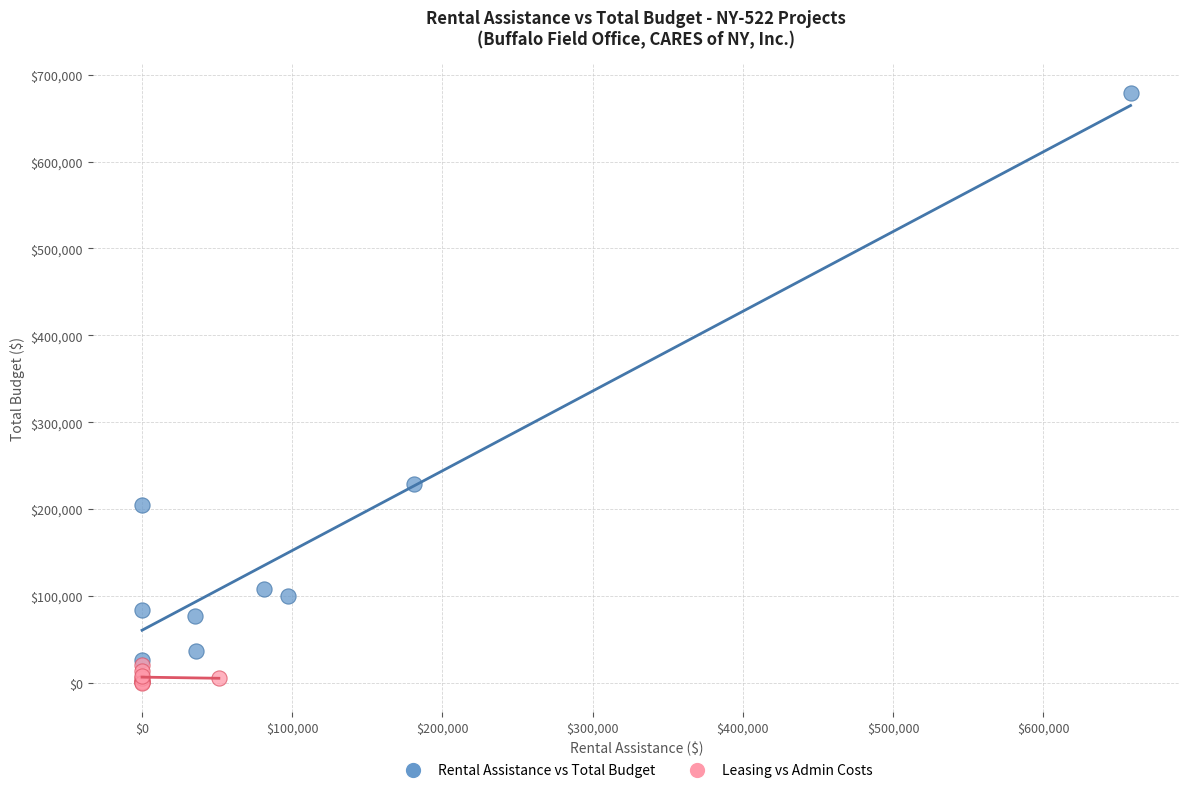

What are all the series names shown in the legend?

Rental Assistance vs Total Budget, Leasing vs Admin Costs